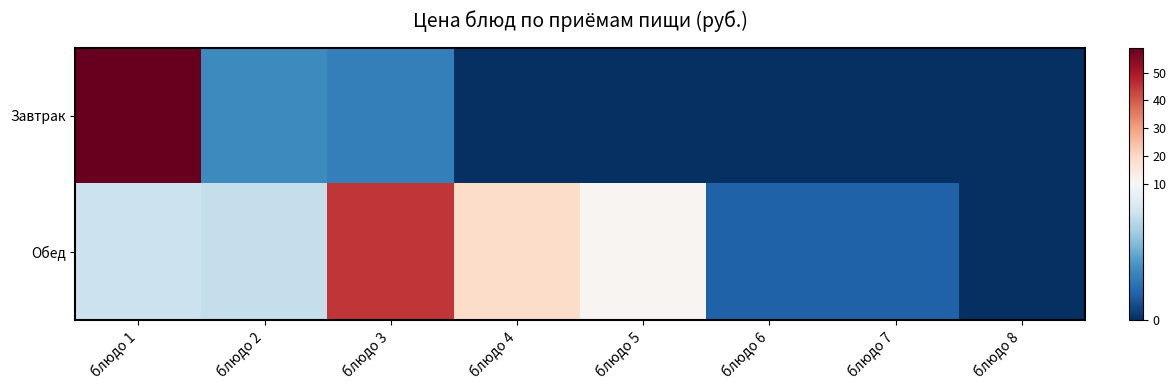

Which series has the widest spread of values?

Завтрак